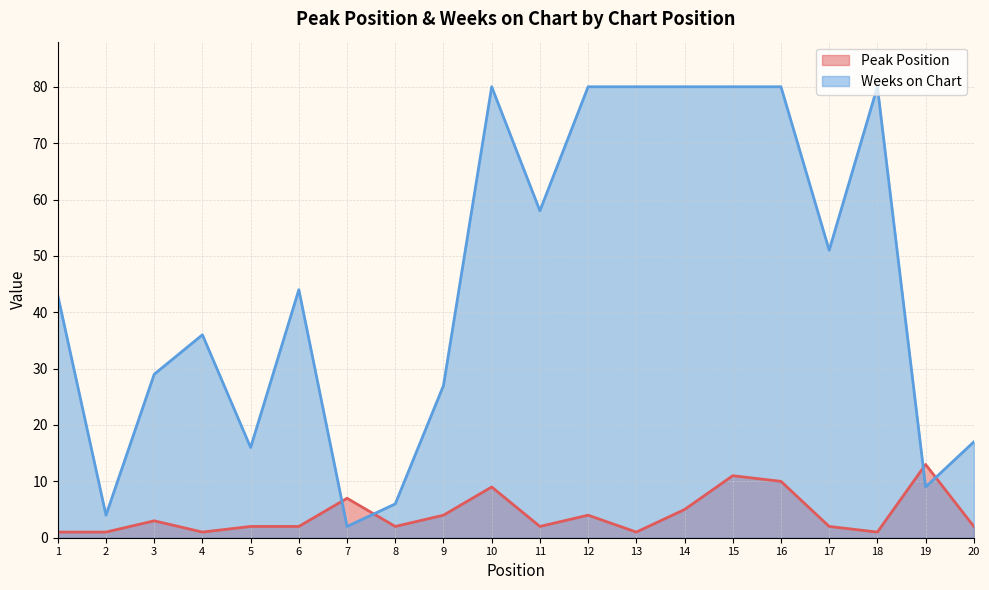

What is the value of the Peak Position point at the 2nd from the left?

1